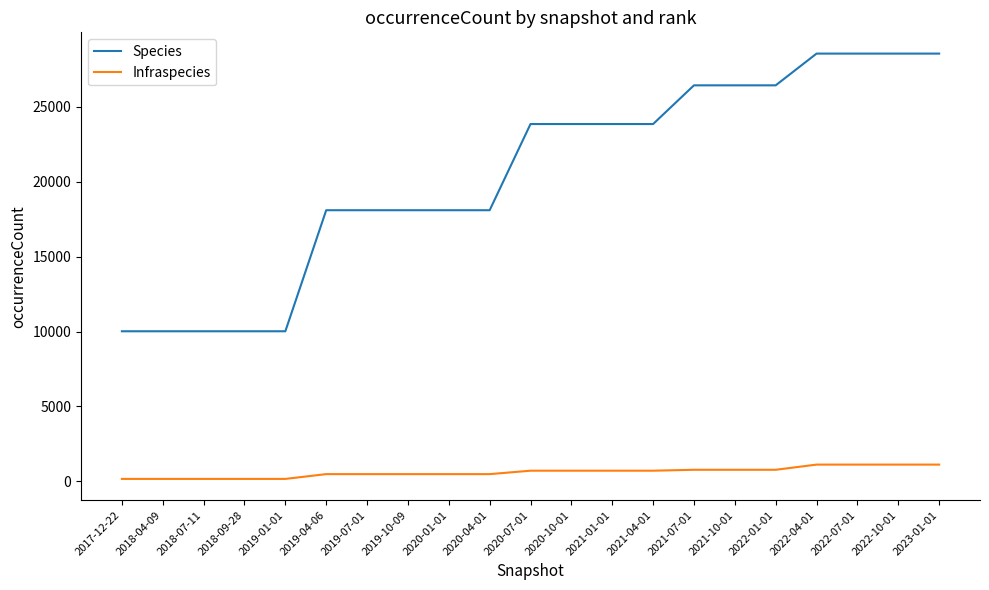

List the series in order of their peak value, highest first.

Species, Infraspecies